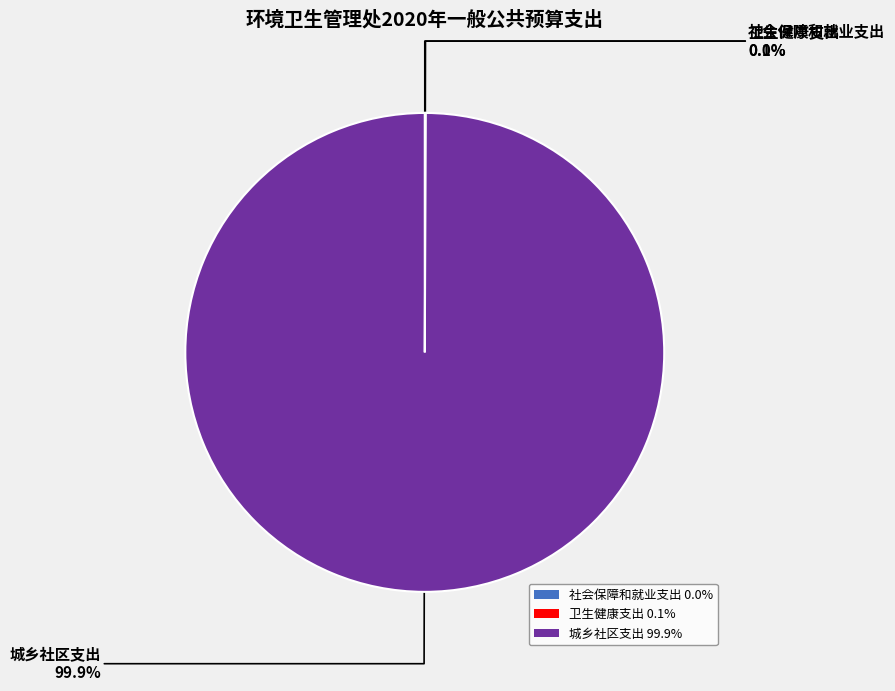

Is 城乡社区支出 99.9% the majority of the pie?

Yes